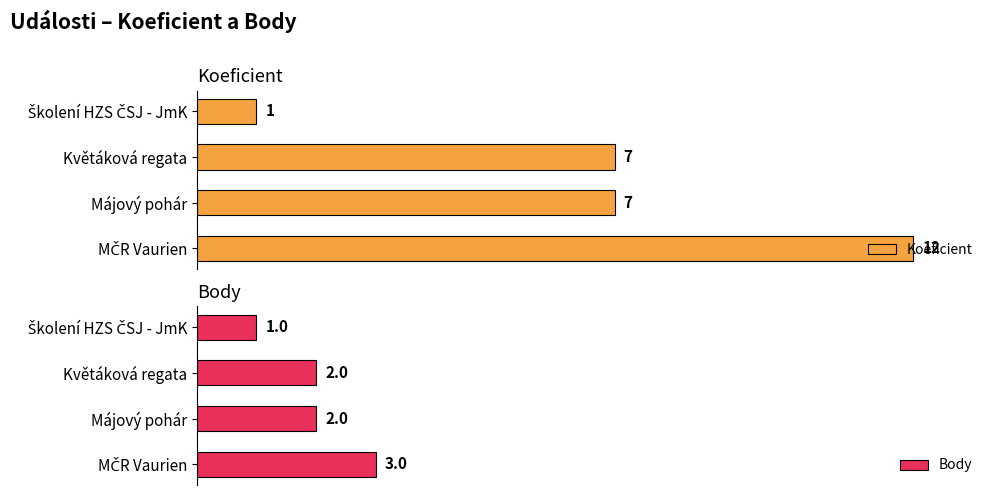

The Koeficient series shows 4 at Květáková regata. True or false?

False